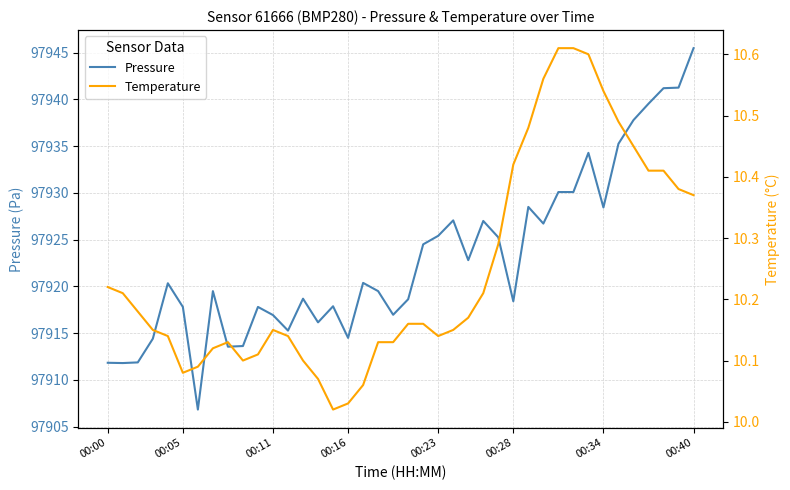

The value of Pressure at 14 is 135749.2. True or false?

False